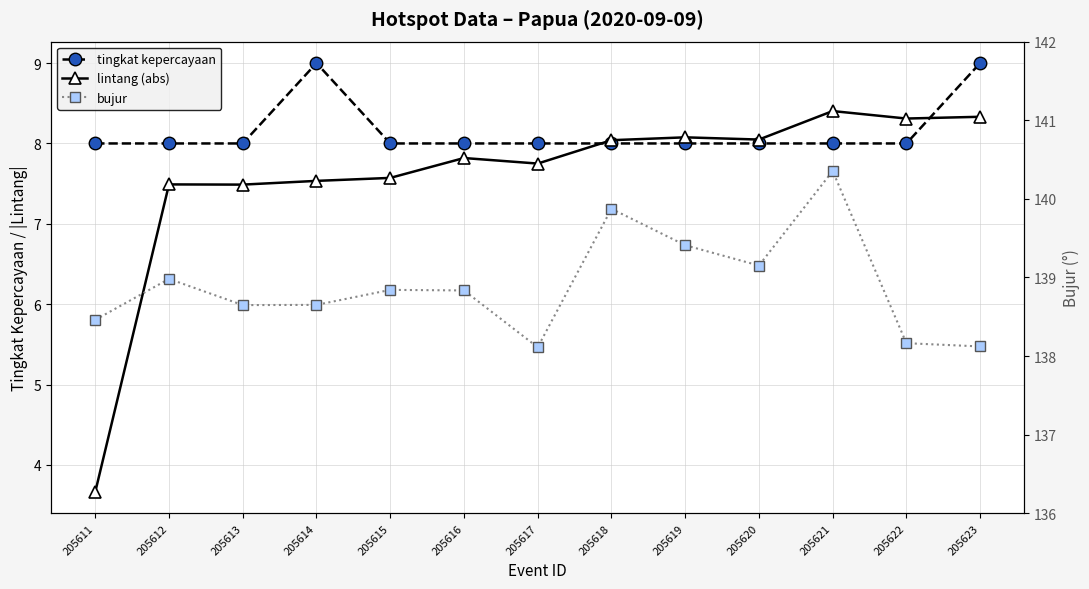

What is the difference between the maximum and minimum values in the bujur series?

2.2